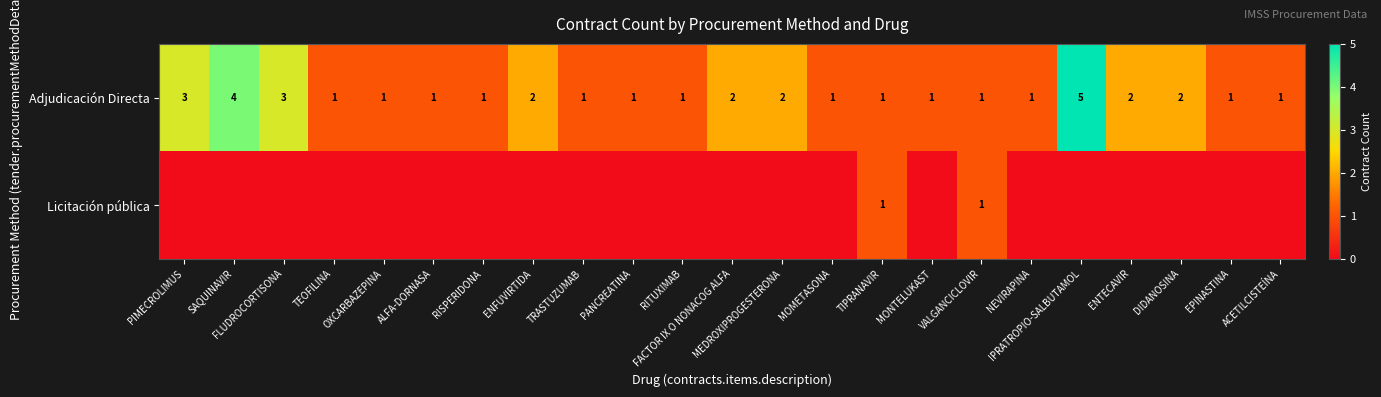

What is the sum of the Adjudicación Directa values at SAQUINAVIR and TIPRANAVIR?

5